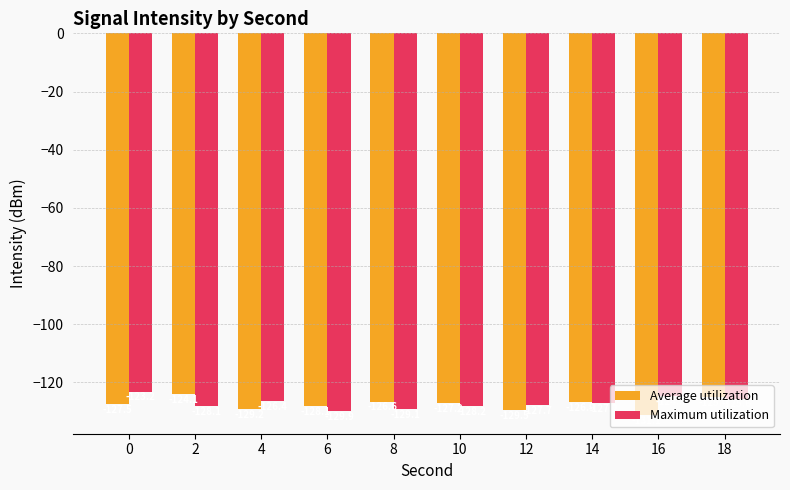

Between 2 and 18, which series saw the biggest shift?

Maximum utilization